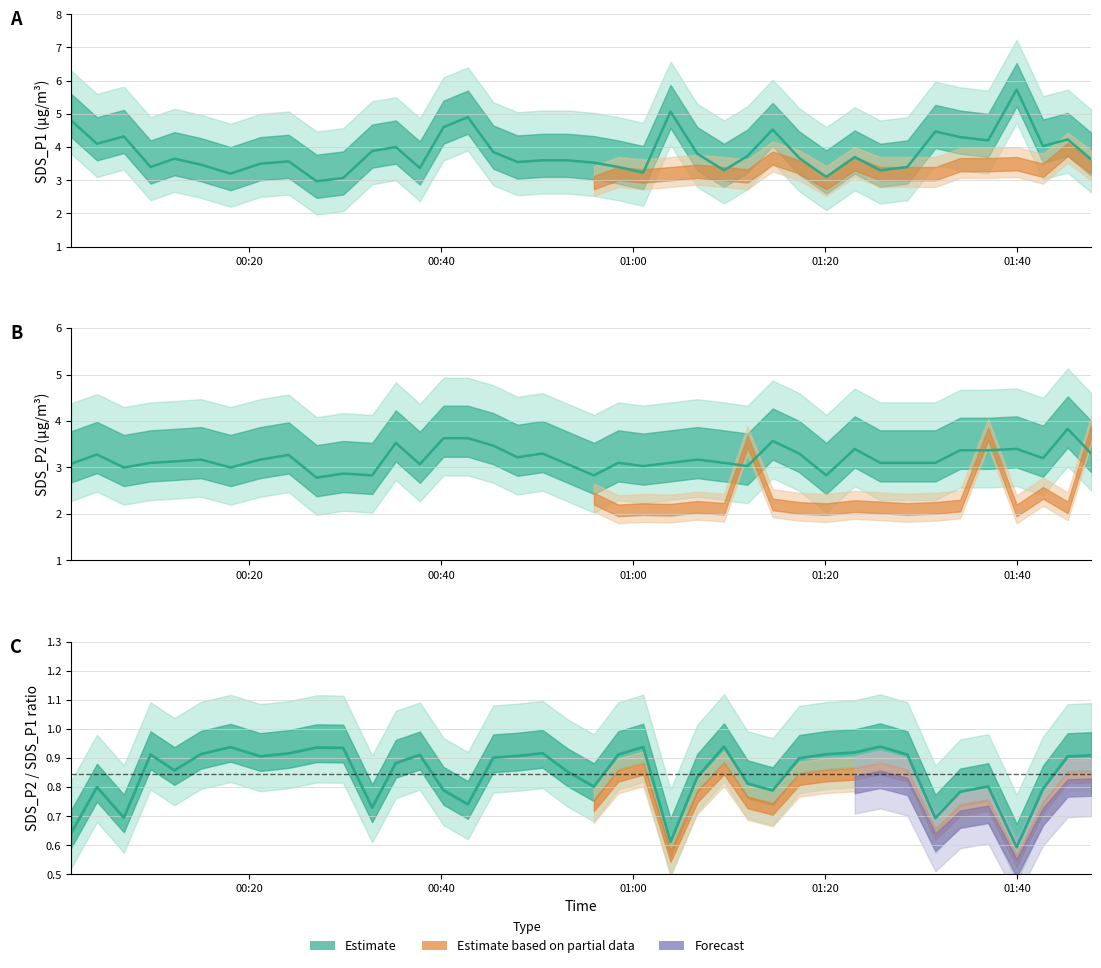

Which series has the widest spread of values?

SDS_P1